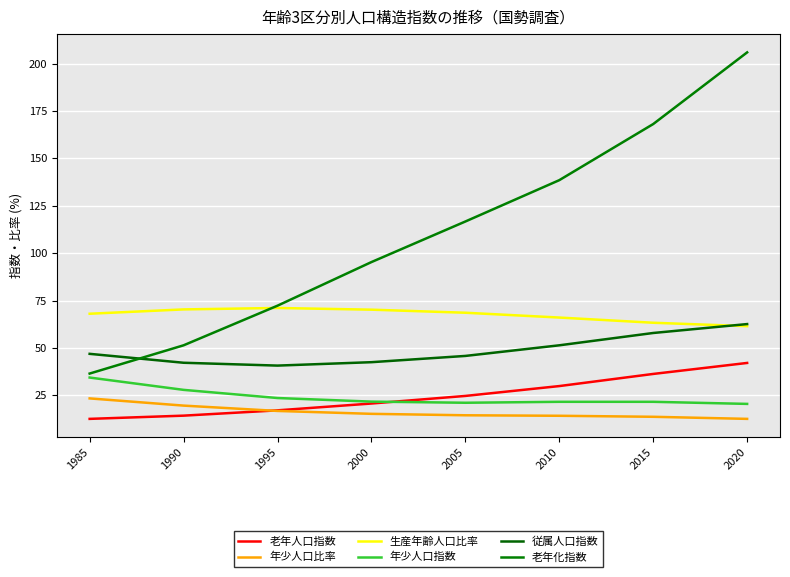

Does the chart display data point markers on the line(s)?

No